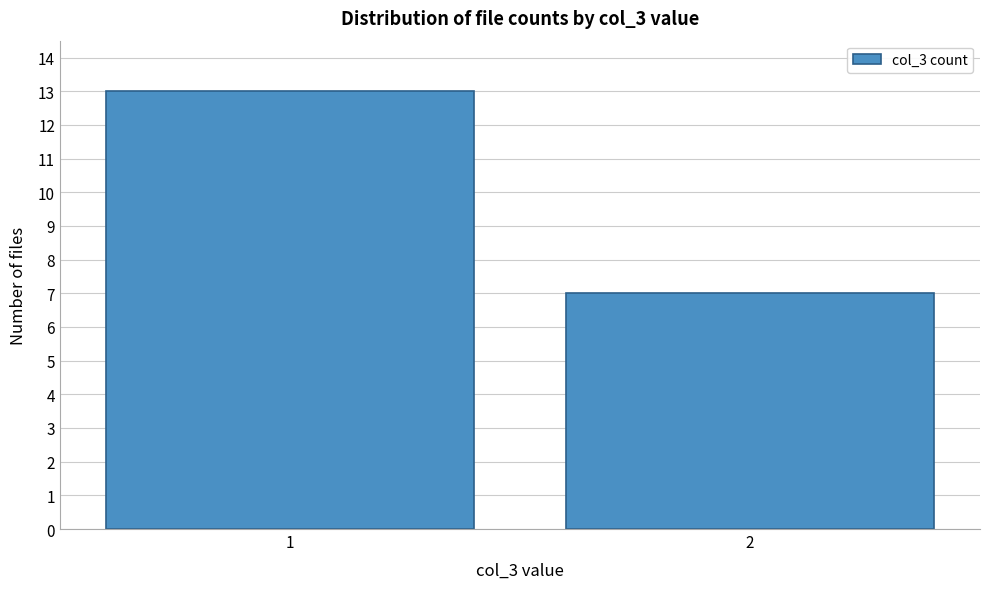

Reading left to right, what are all the values shown in this chart?

13	7